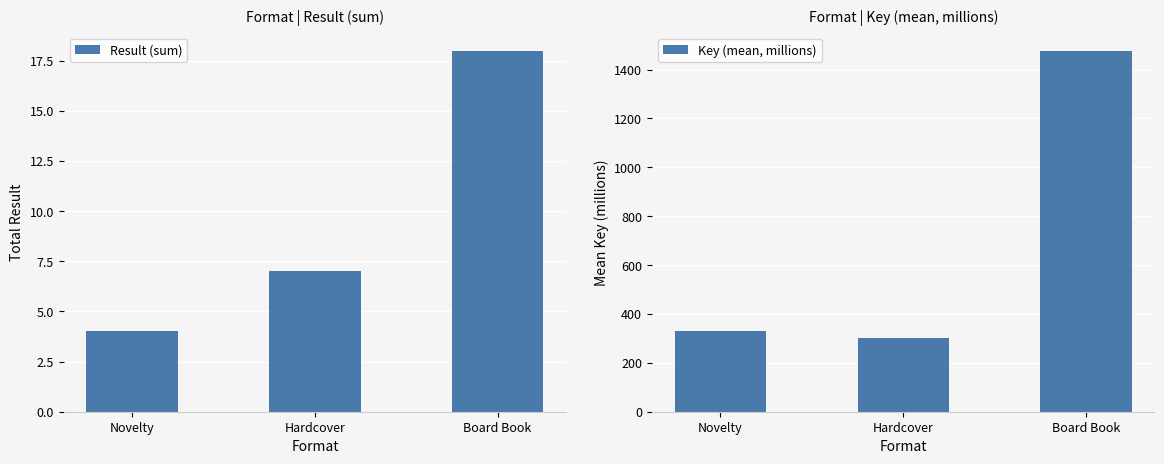

What is the approximate value of Key (mean, millions) at Novelty?

330.0